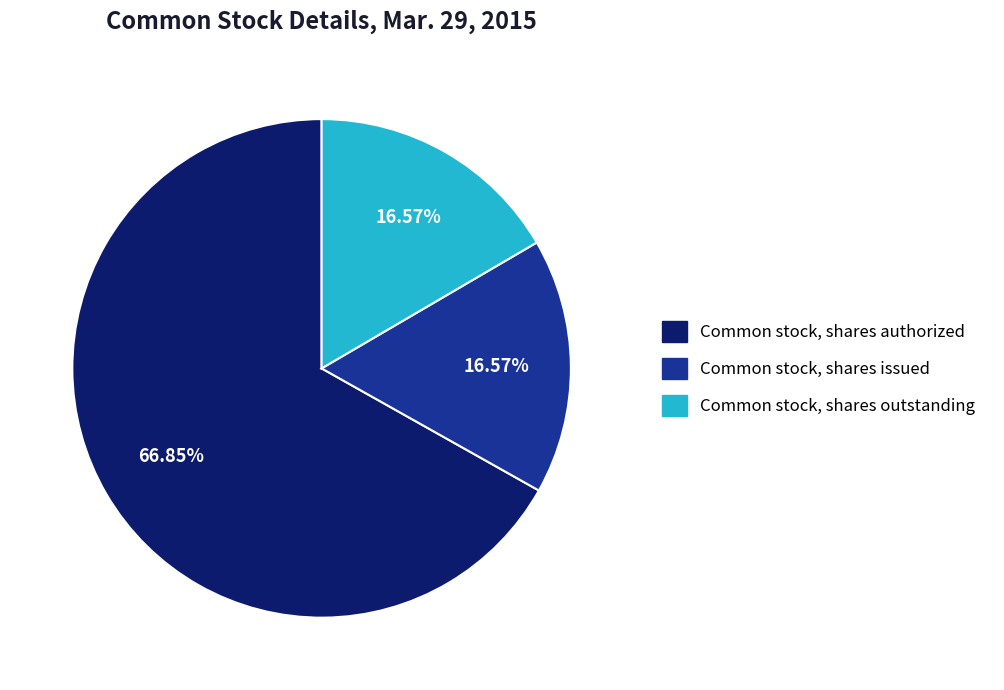

Is there any slice that represents more than half of the pie?

Yes